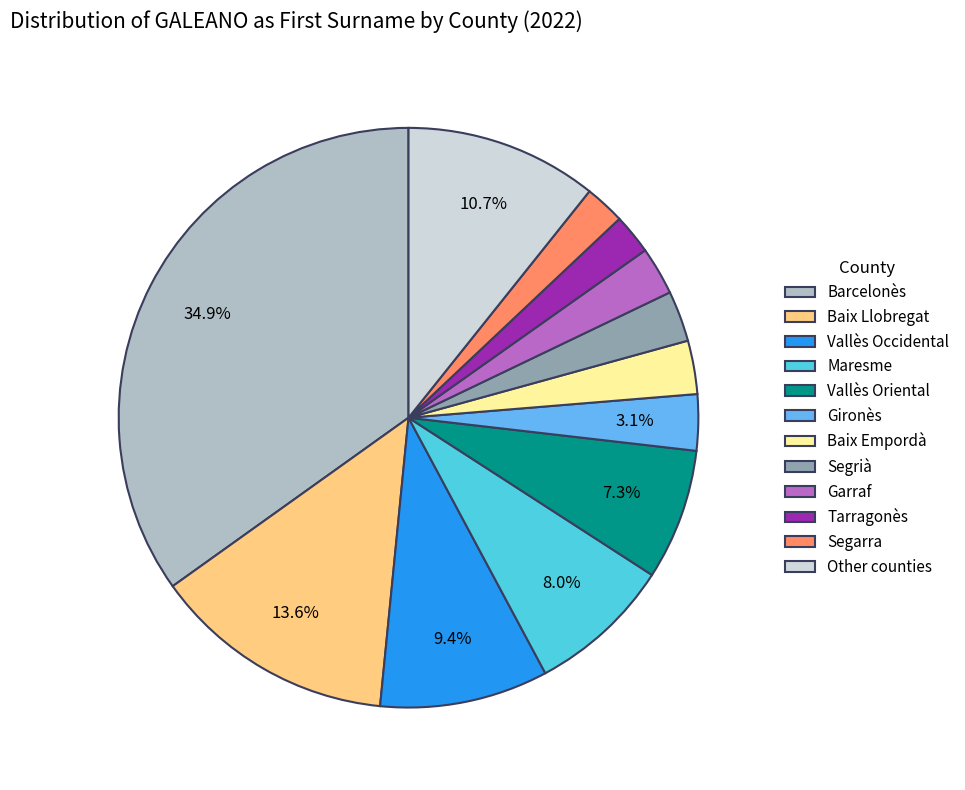

Which category has the biggest portion of the pie?

Barcelonès